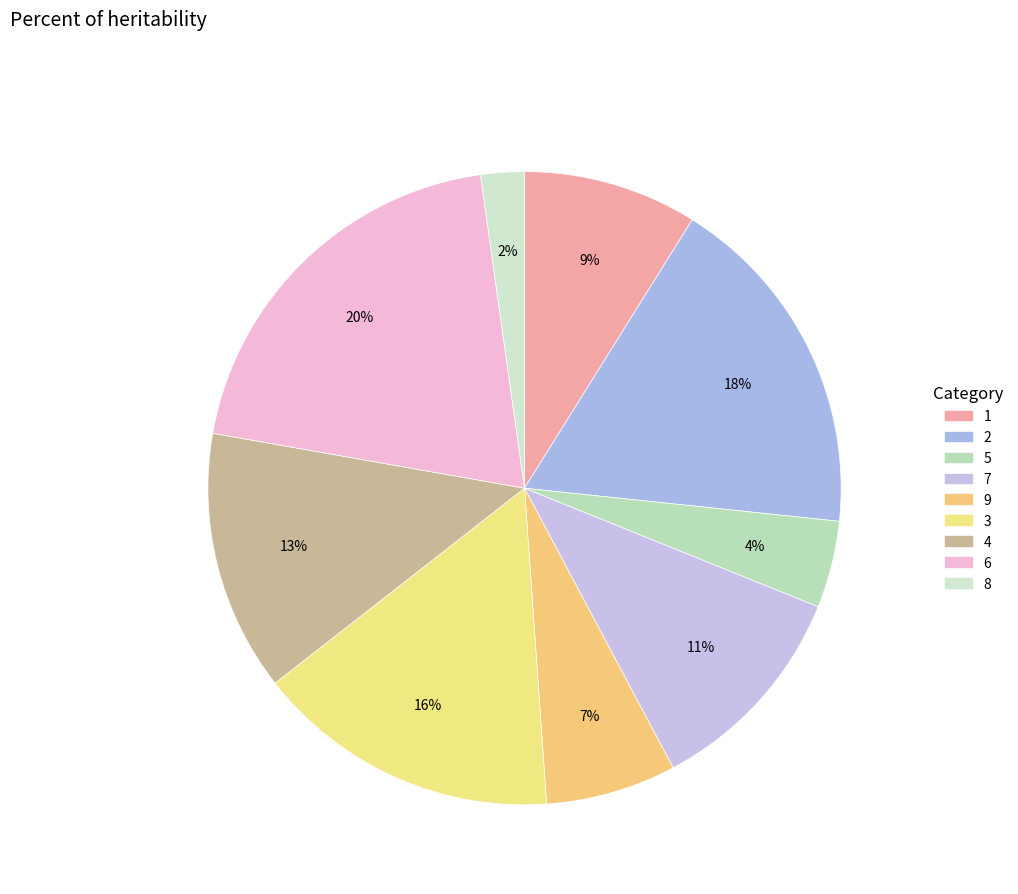

True or false: 4 accounts for 13% of the total.

True